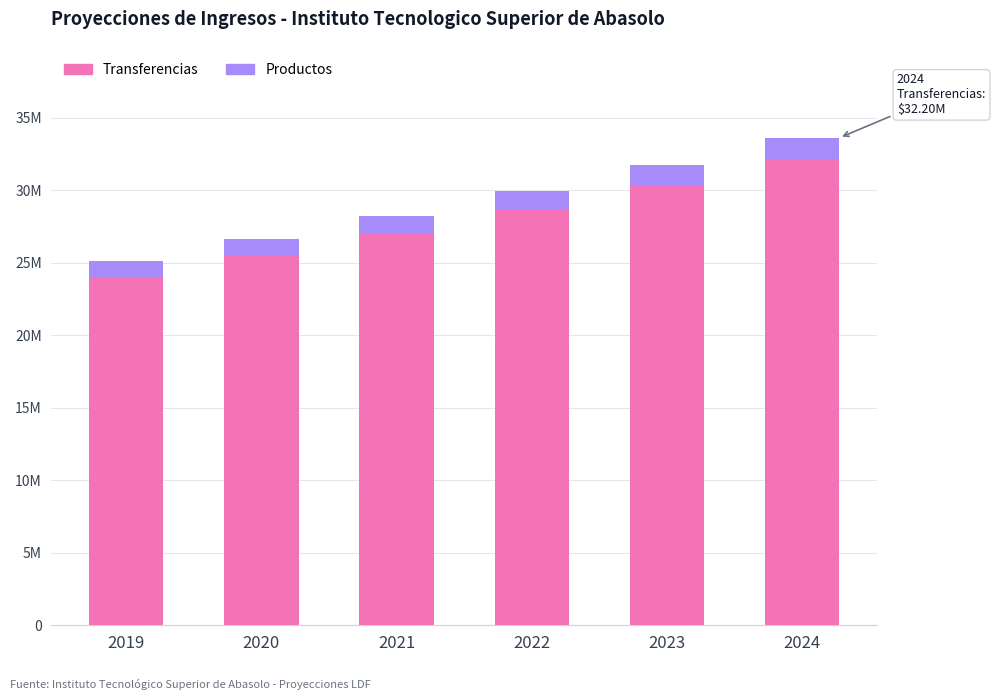

Which series has the largest range (max minus min)?

Transferencias